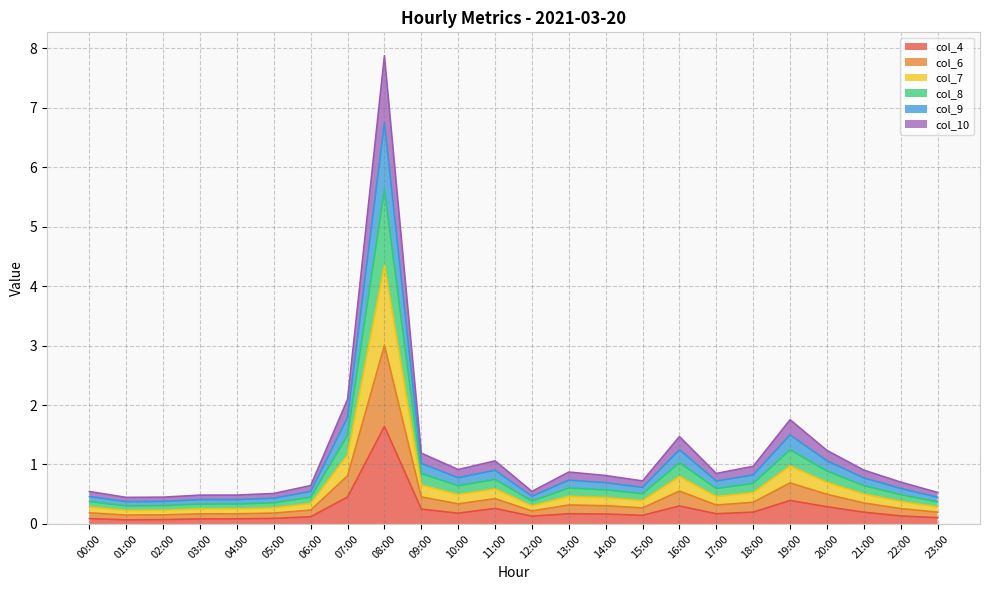

True or false: col_4 has a value of 0.1 at 00:00.

True